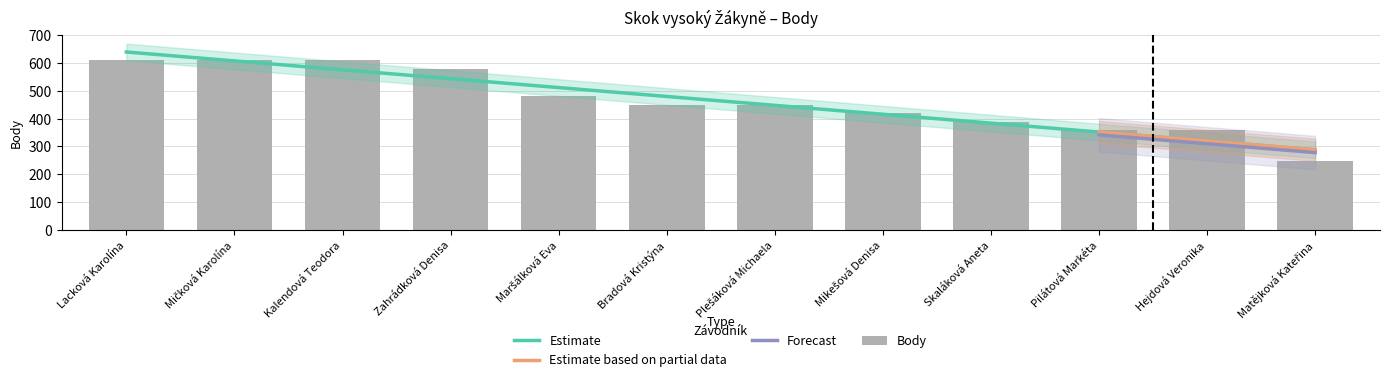

What is the change in value from Zahrádková Denisa to Hejdová Veronika?

-218